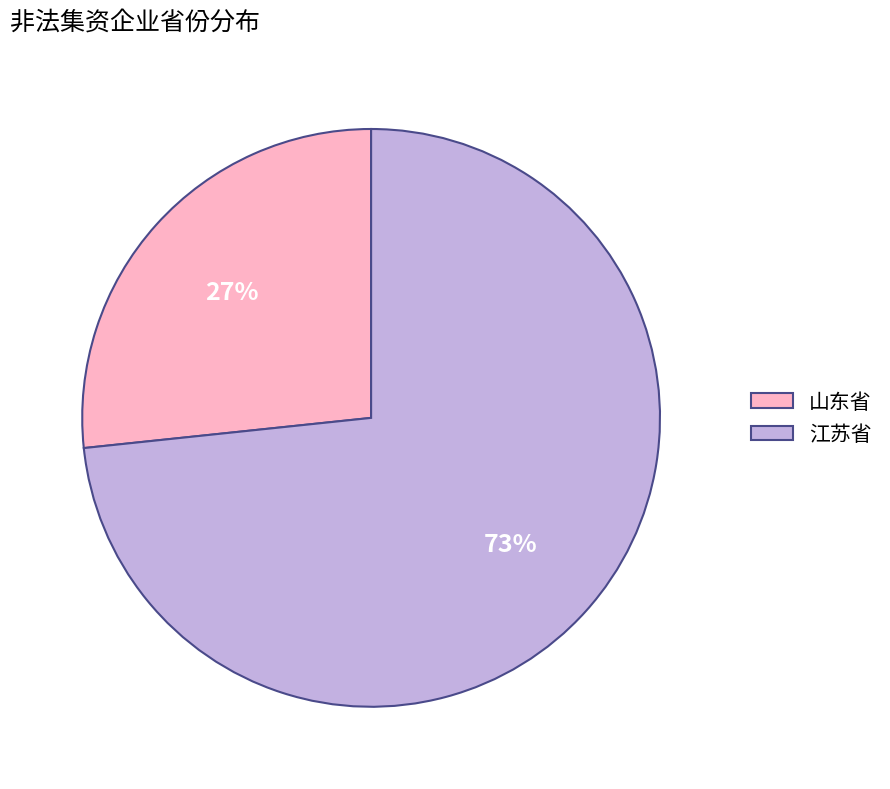

The 山东省 slice represents 35% of the pie. True or false?

False